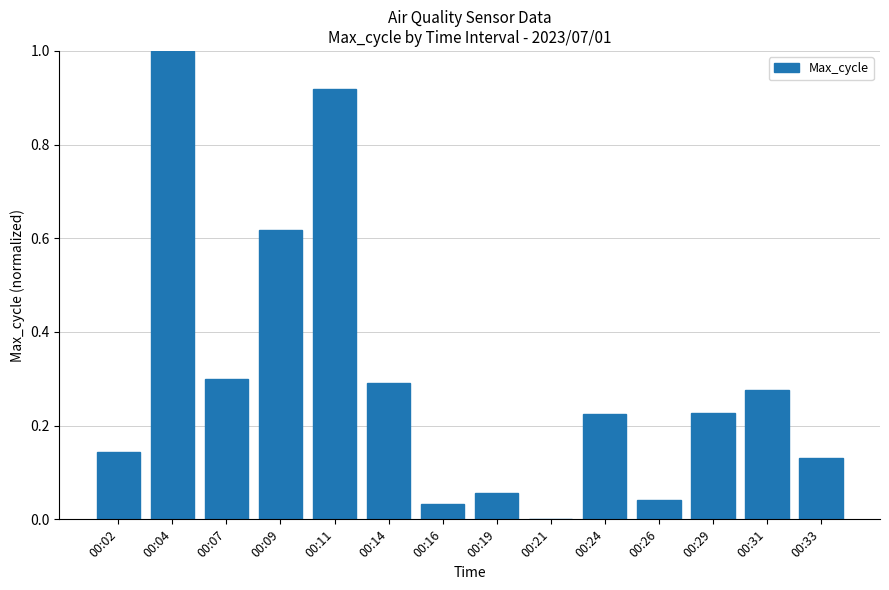

How many positive values are there?

13